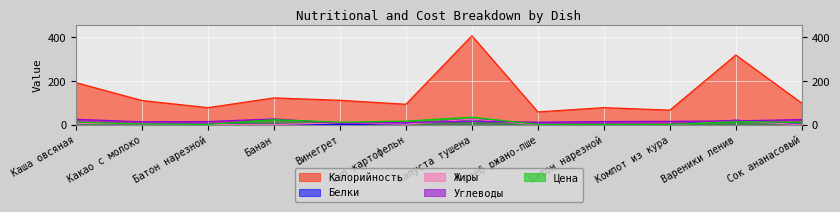

Does the chart display data point markers on the line(s)?

No